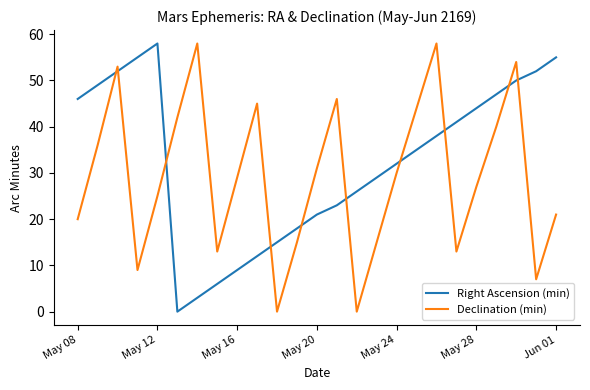

What is the greatest value displayed?

58